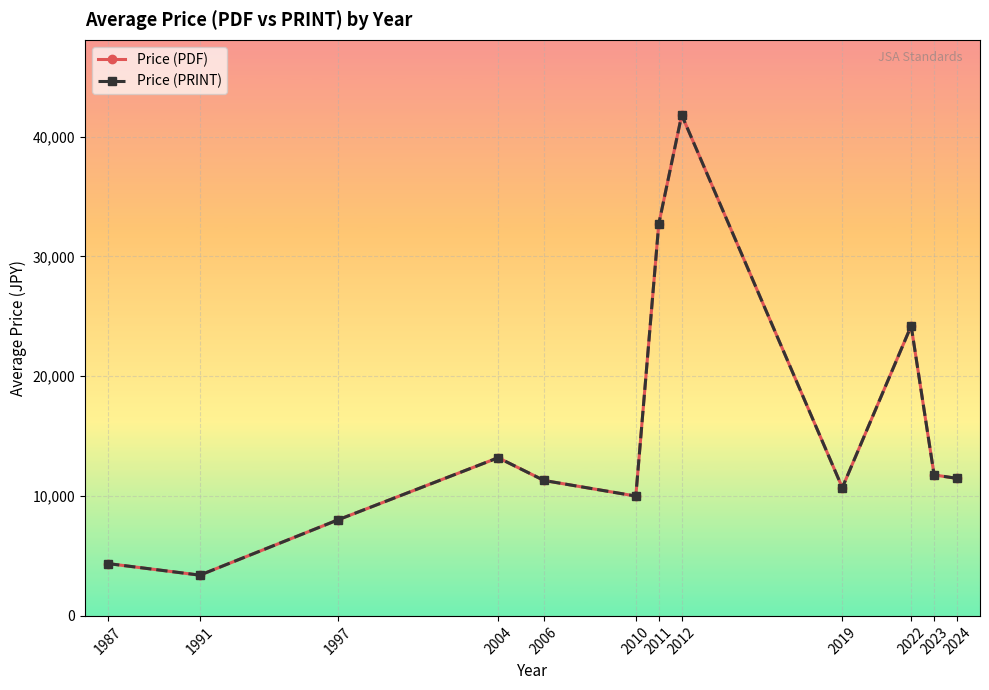

Where is the first local maximum for Price (PDF)?

2004